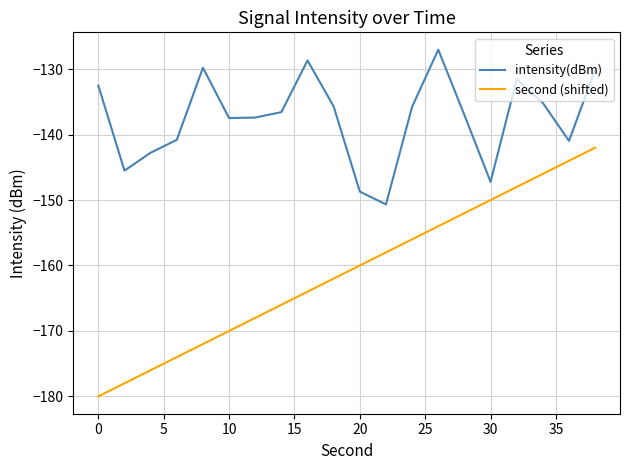

List the series in order of their overall mean, lowest first.

second (shifted), intensity(dBm)